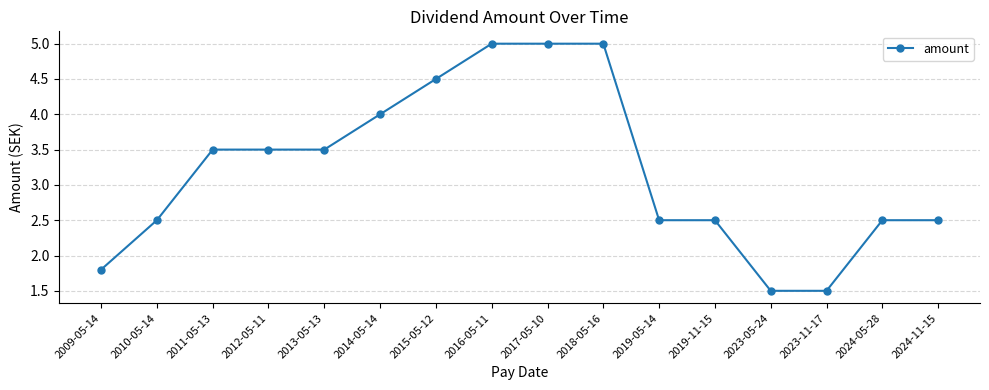

Count the number of categories in the chart.

16